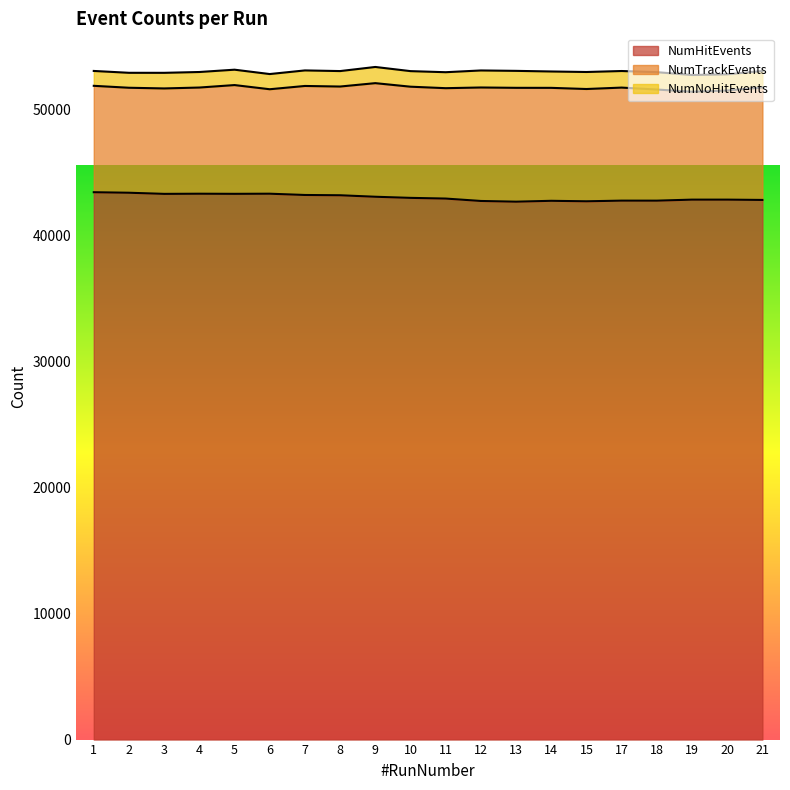

How many lines are shown in the chart?

3